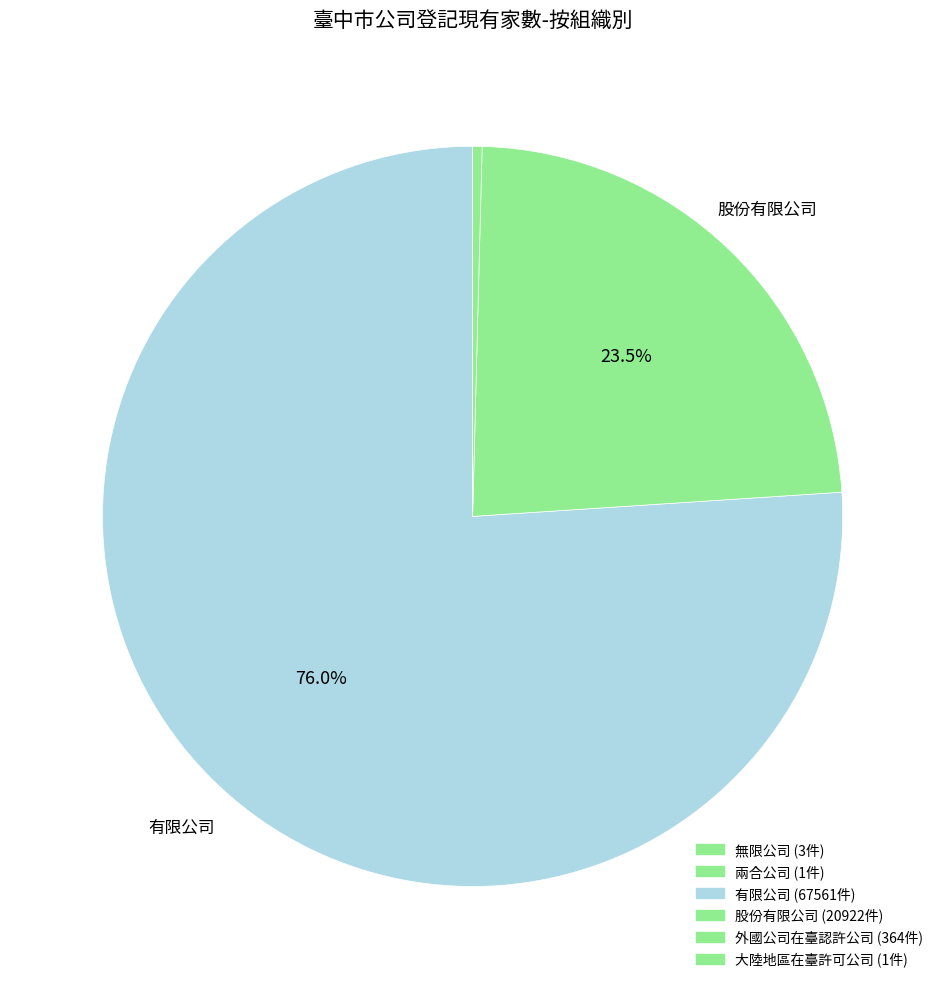

Rank the categories by value from lowest to highest.

兩合公司, 大陸地區在臺許可公司, 無限公司, 外國公司在臺認許公司, 股份有限公司, 有限公司